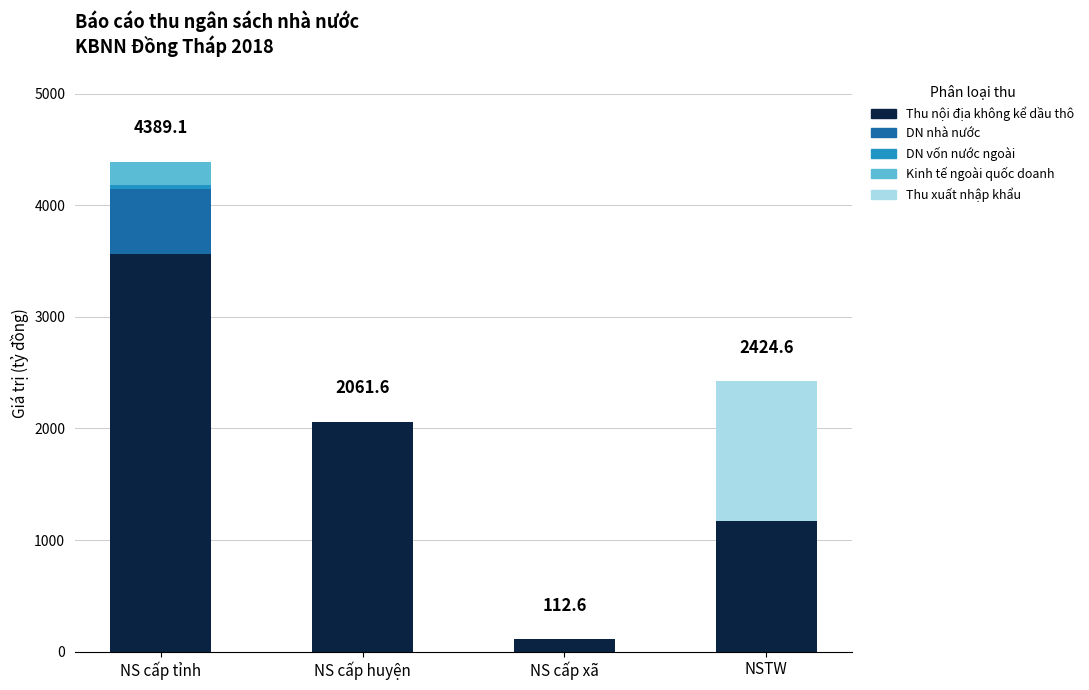

What value does the Thu nội địa không kể dầu thô series have at NS cấp huyện?

2061.6